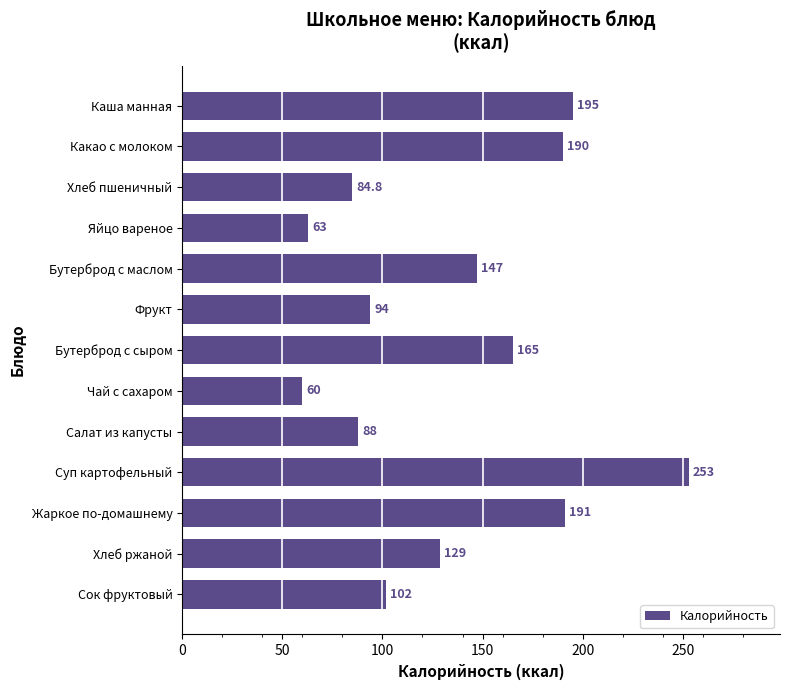

What is the difference between the maximum and minimum values?

193.0